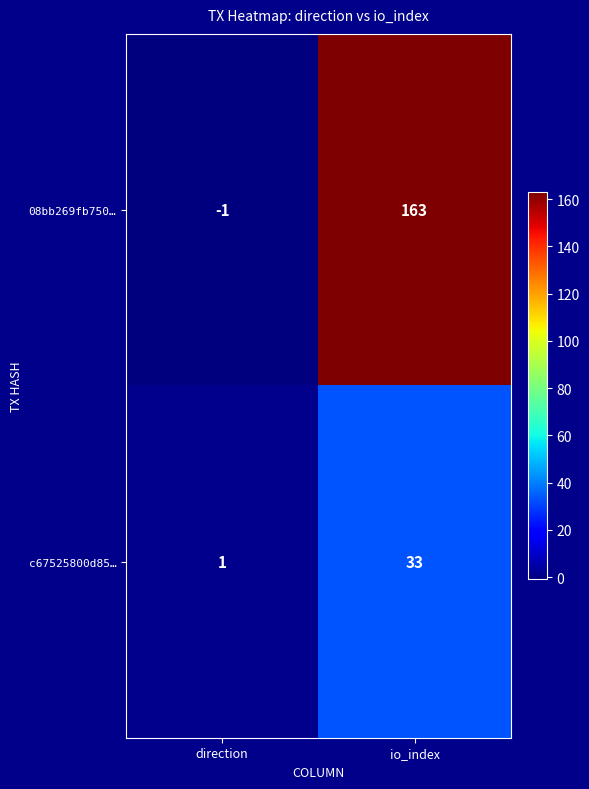

Is it true that c67525800d85… equals 1 at direction?

True